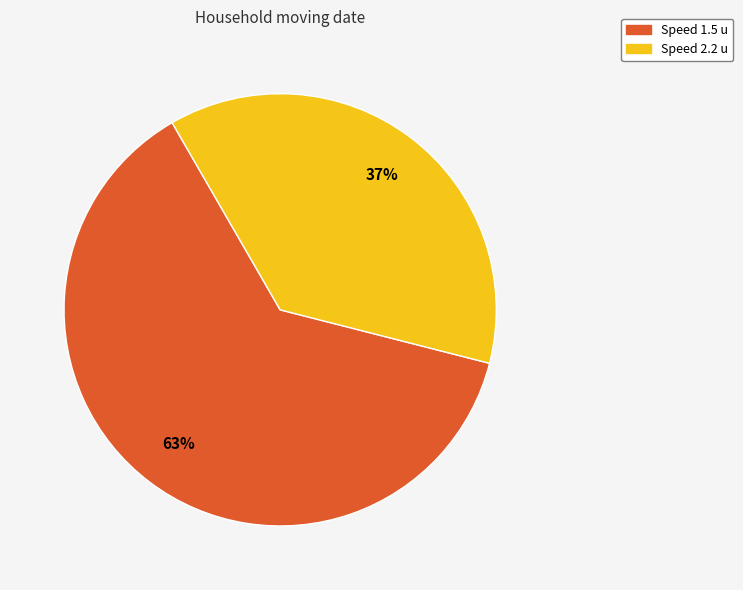

To the nearest percent, what is the average slice percentage?

50%